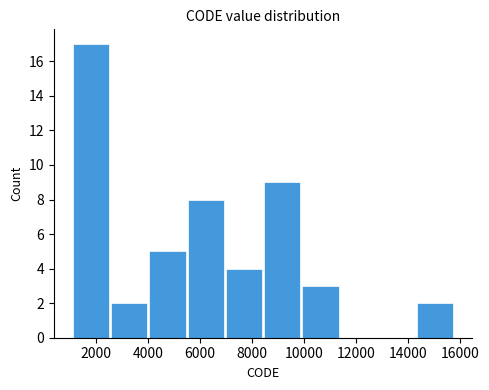

Which range on the x-axis has the tallest bar?

1000 to 2600